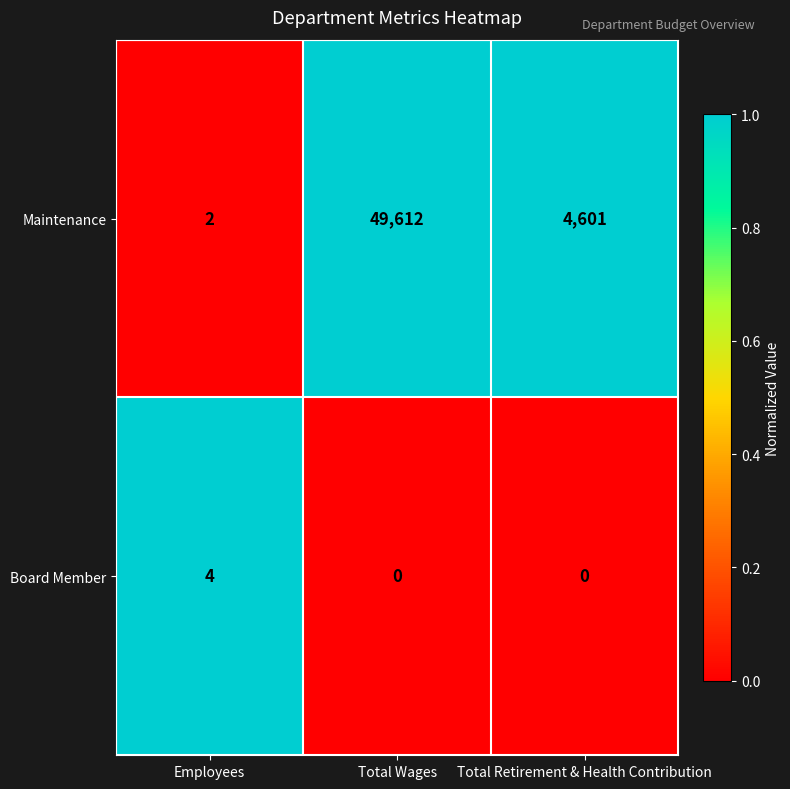

Reading right to left, extract all data points from this chart.

Maintenance: Total Retirement & Health Contribution=4601	Total Wages=49612	Employees=2
Board Member: Total Retirement & Health Contribution=0	Total Wages=0	Employees=4